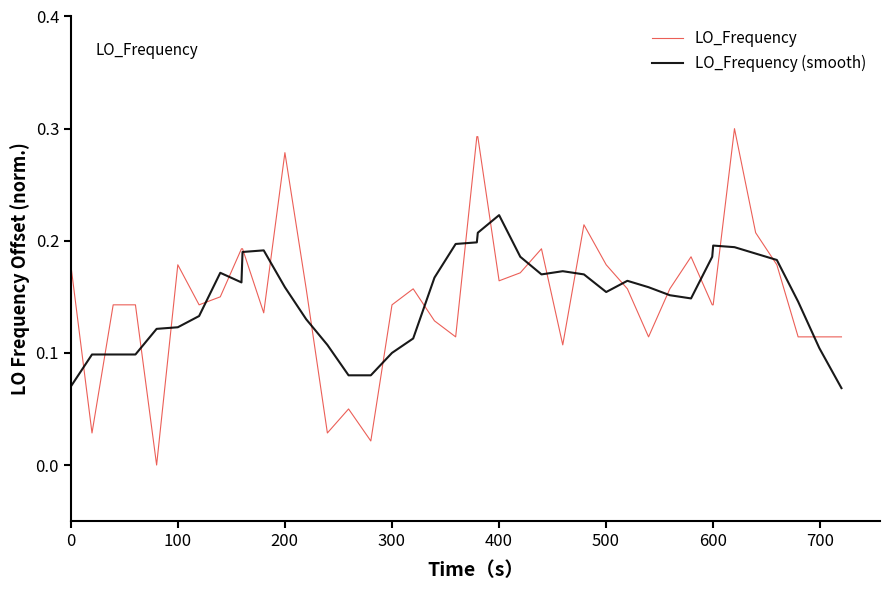

How many lines are shown in the chart?

2